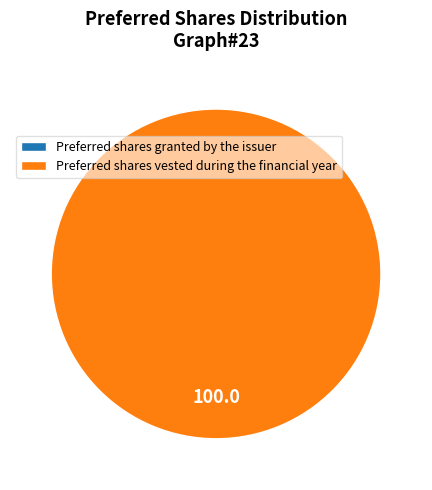

What percentage is the Preferred shares vested during the financial year slice, to the nearest percent?

100%